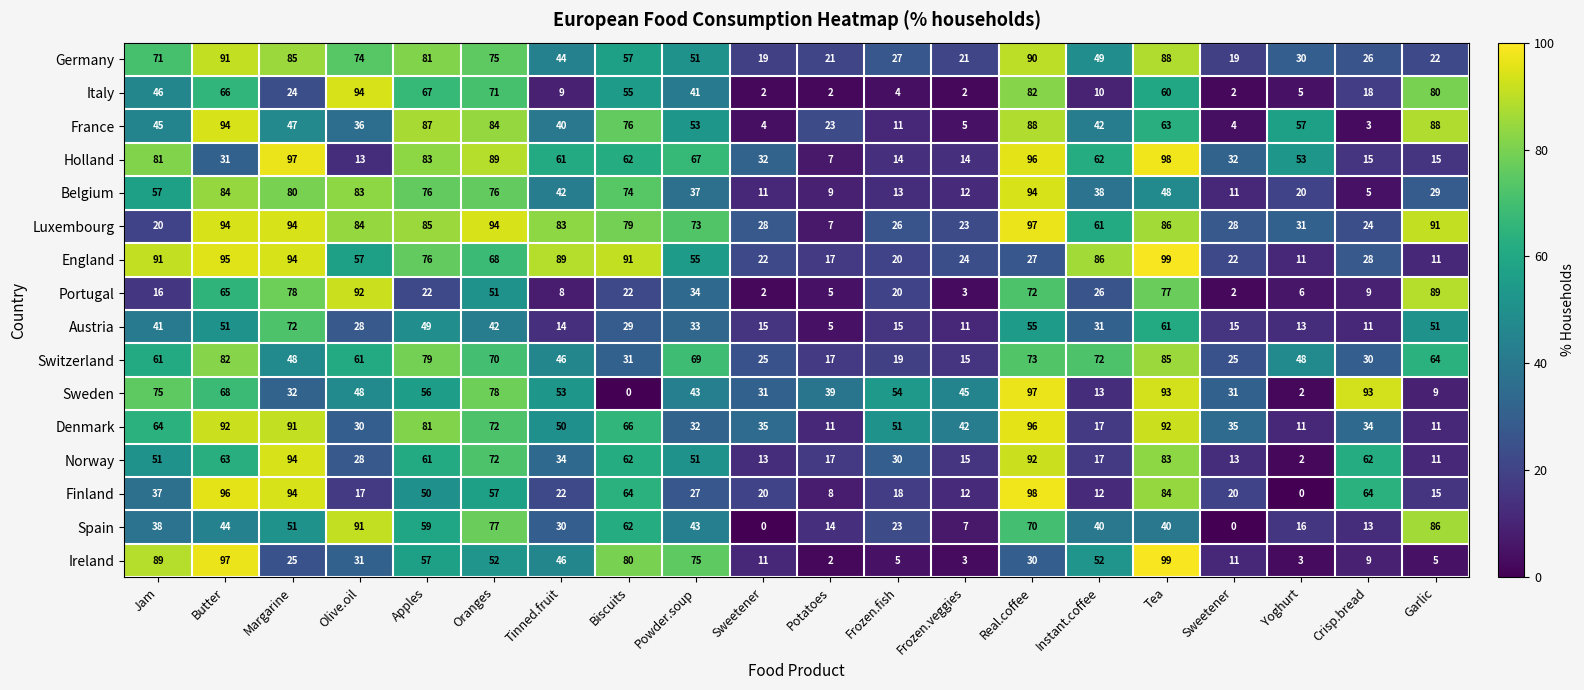

What is the maximum value shown in the chart?

99